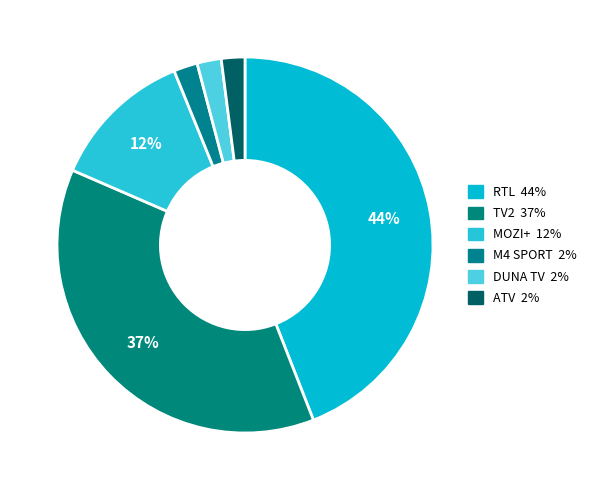

How many slices are in this pie chart?

6